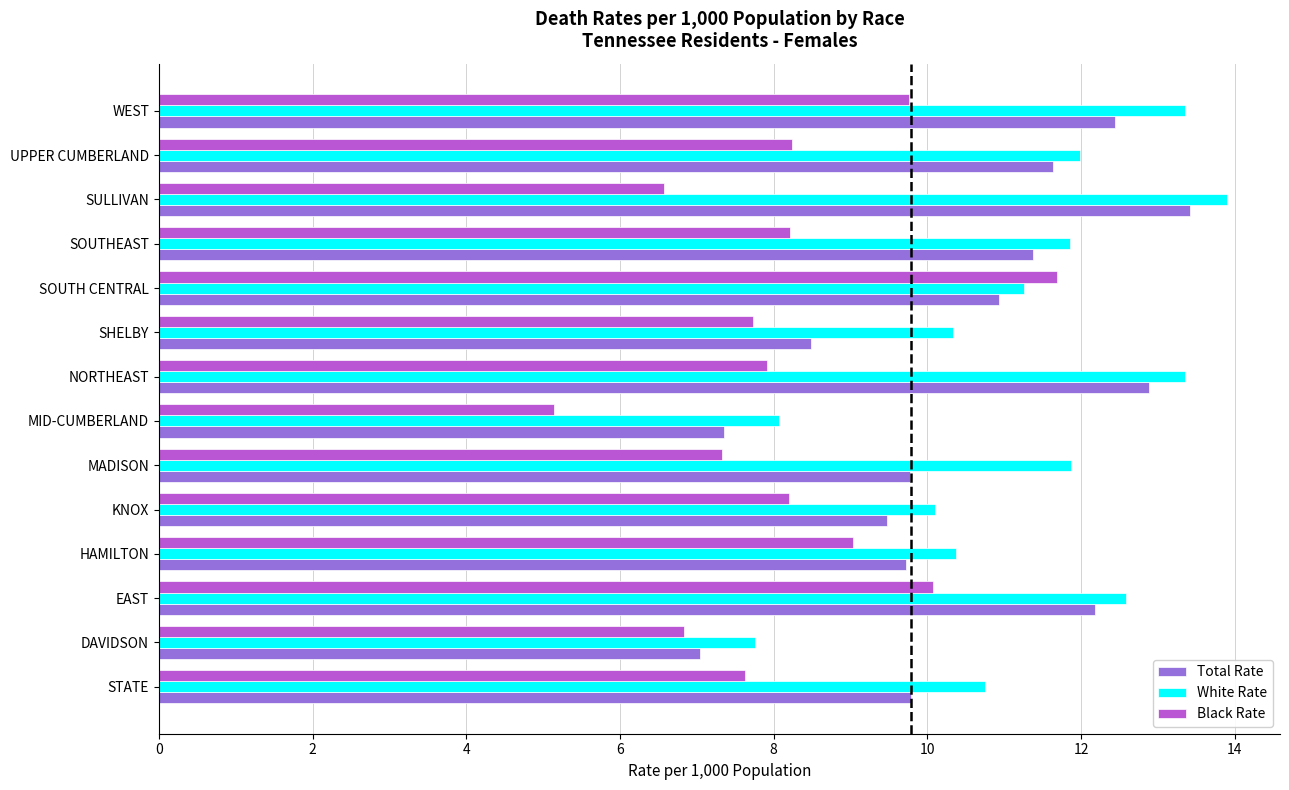

Which series changed the most between MADISON and SOUTH CENTRAL?

Black Rate